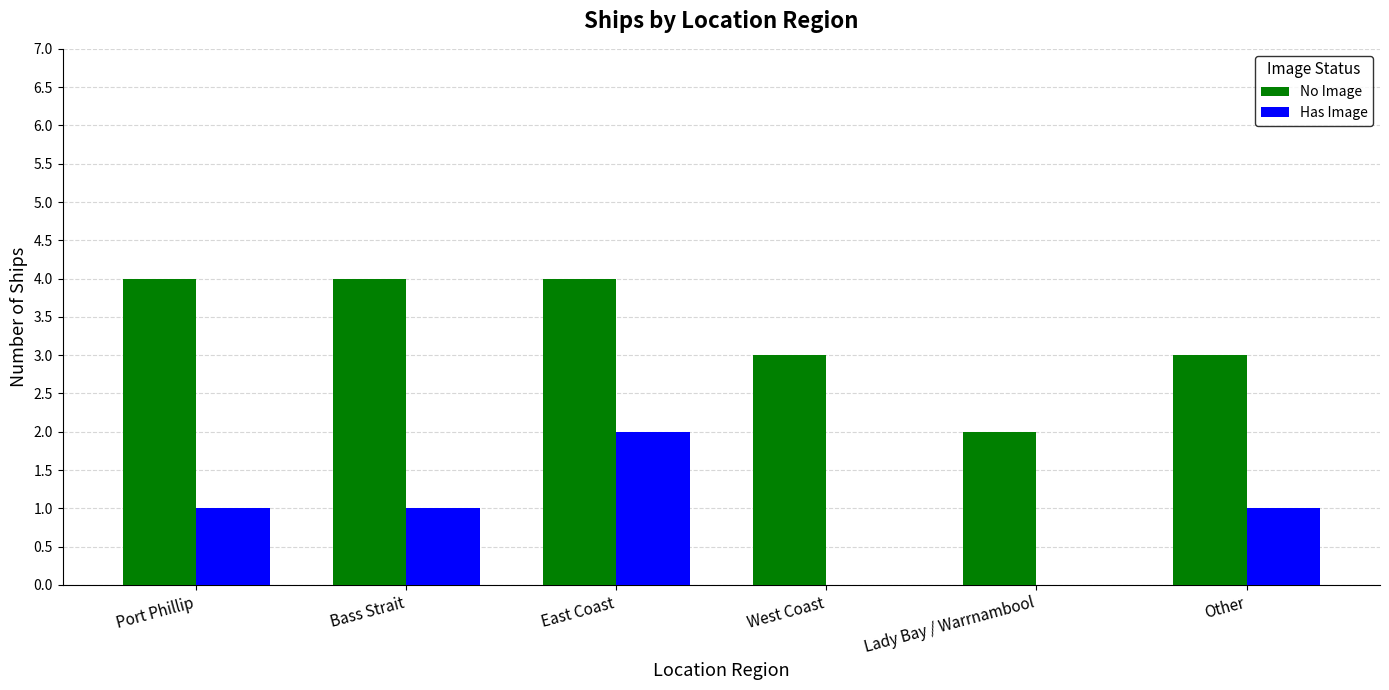

Count the number of data series in this chart.

2